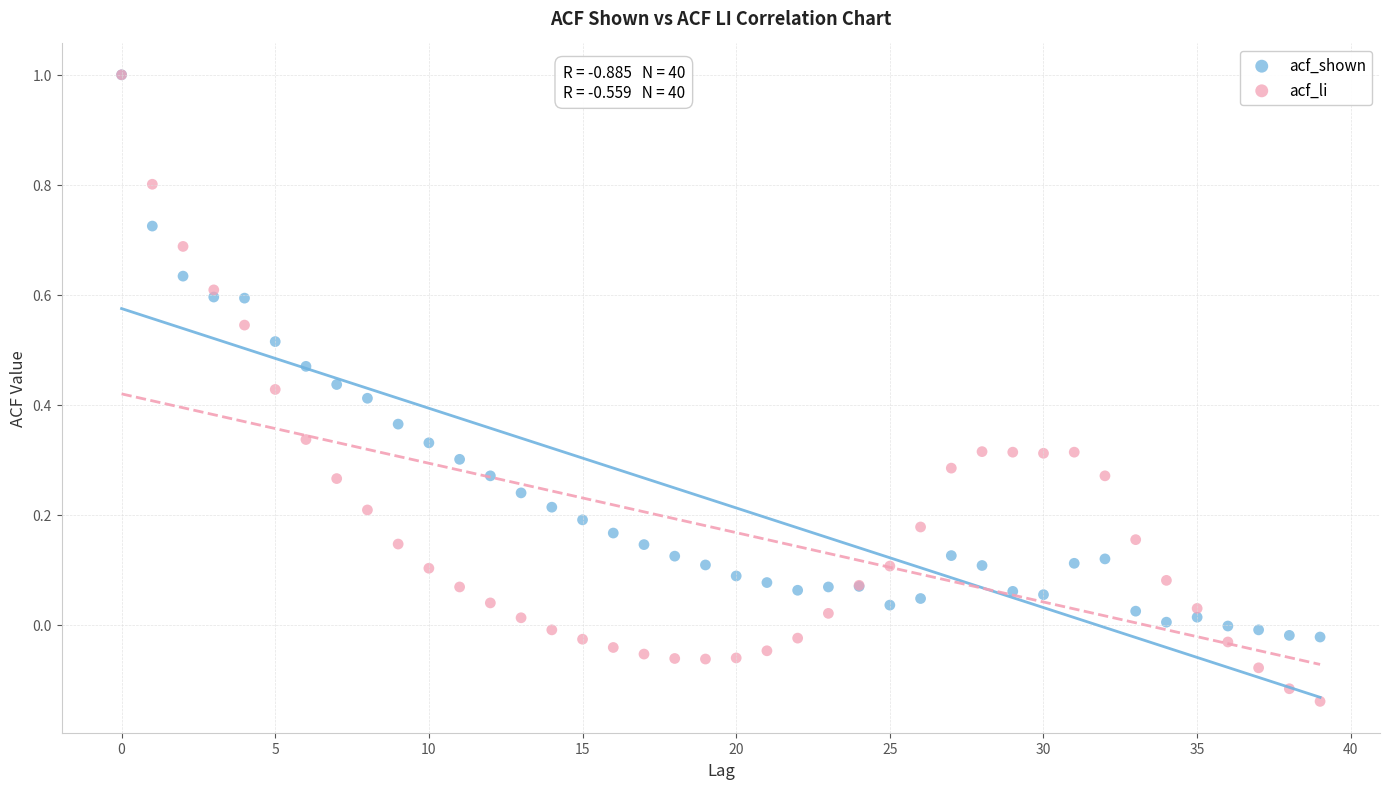

What are all the series names shown in the legend?

acf_shown, acf_li